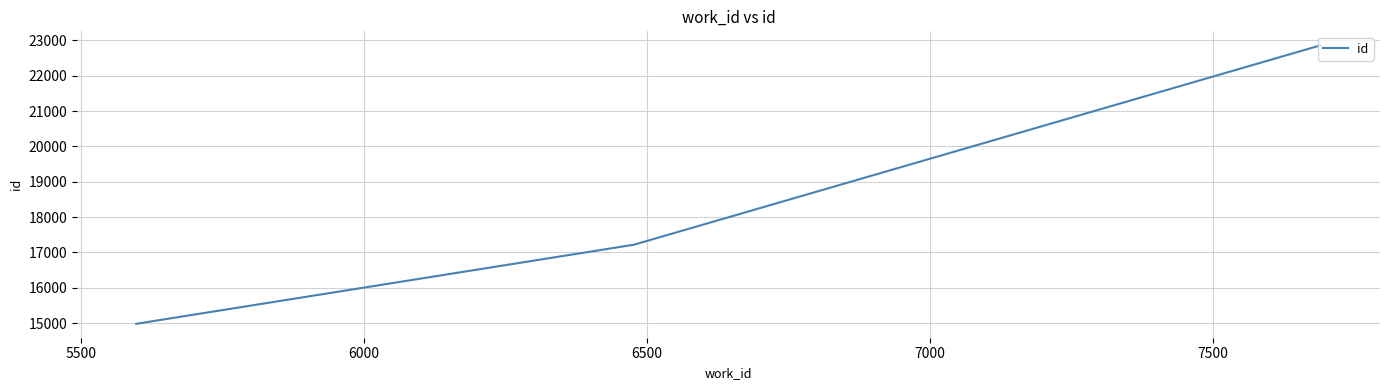

What is the smallest value displayed?

14983